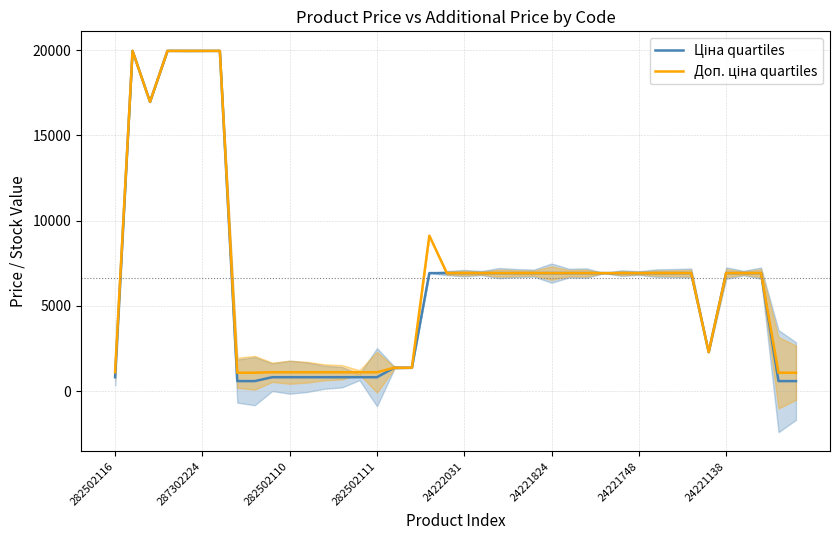

How many values in the Ціна quartiles series are below 6925?

15